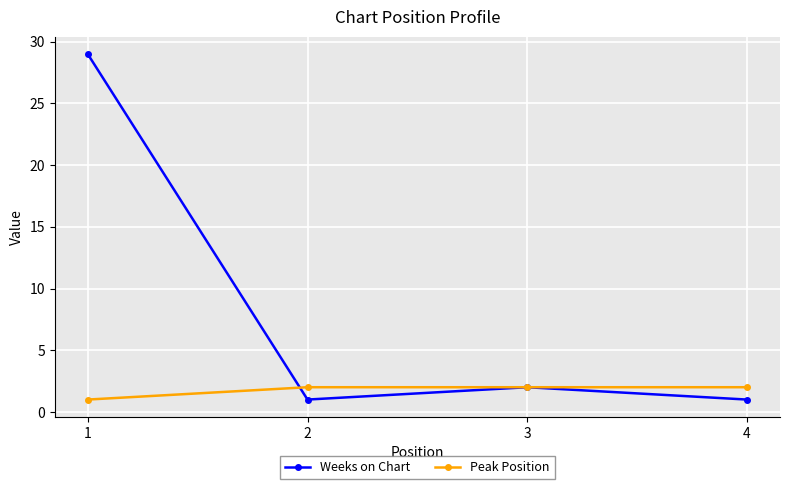

Which series has the widest spread of values?

Weeks on Chart